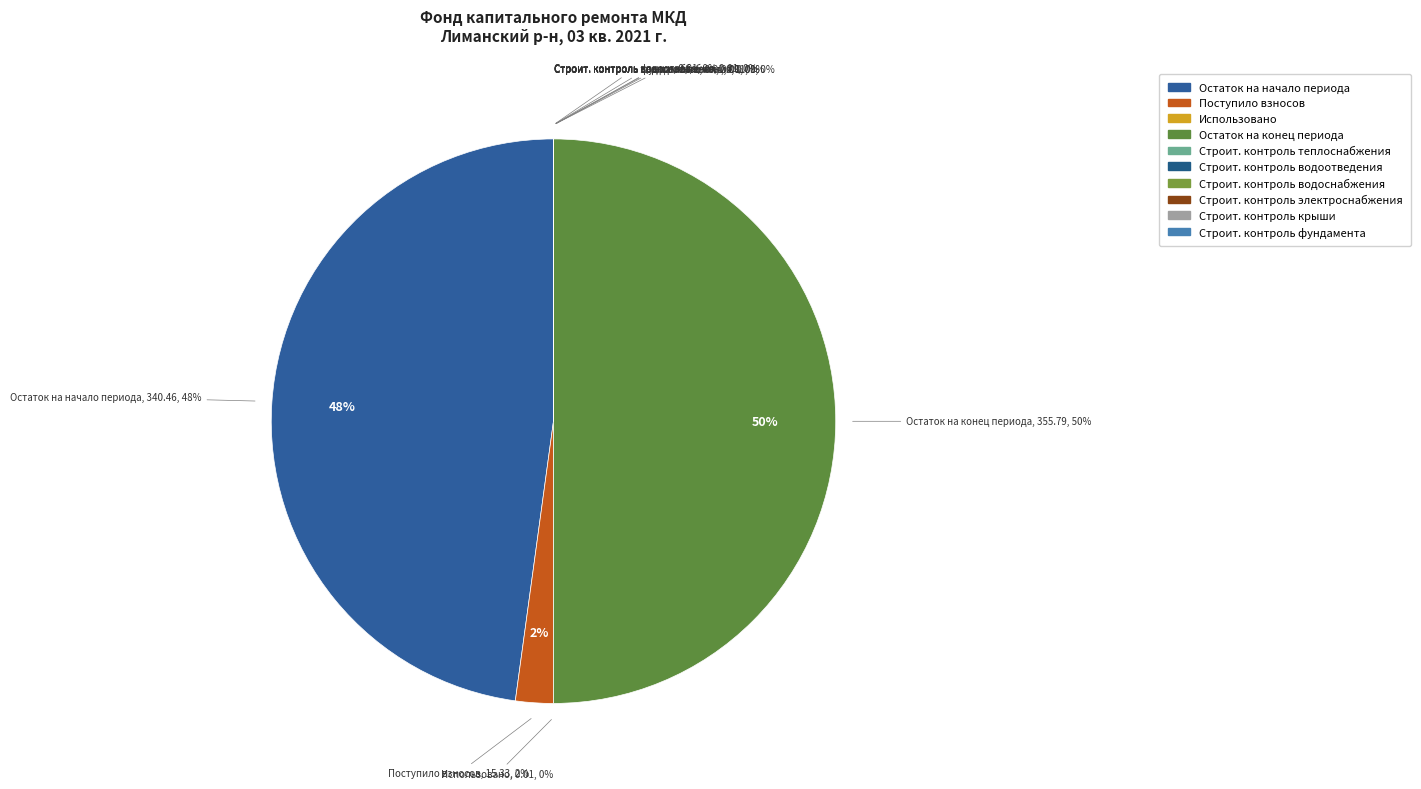

Which has a higher value, Остаток на конец периода or сверх минимального размера взноса?

Остаток на конец периода